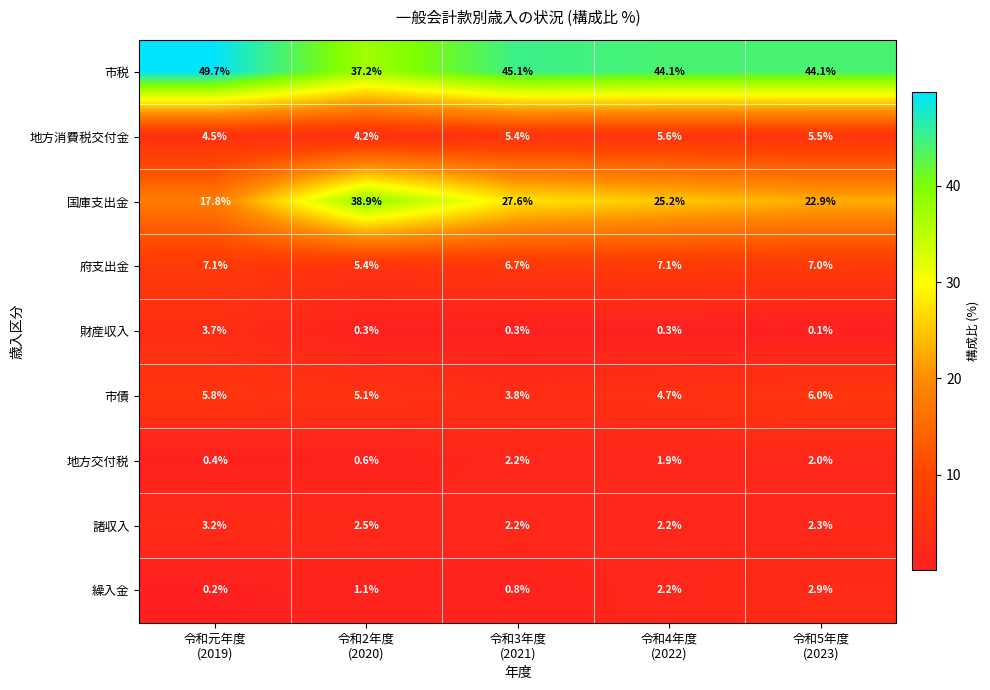

Rank the series by their maximum value, from highest to lowest.

市税, 国庫支出金, 府支出金, 市債, 地方消費税交付金, 財産収入, 諸収入, 繰入金, 地方交付税